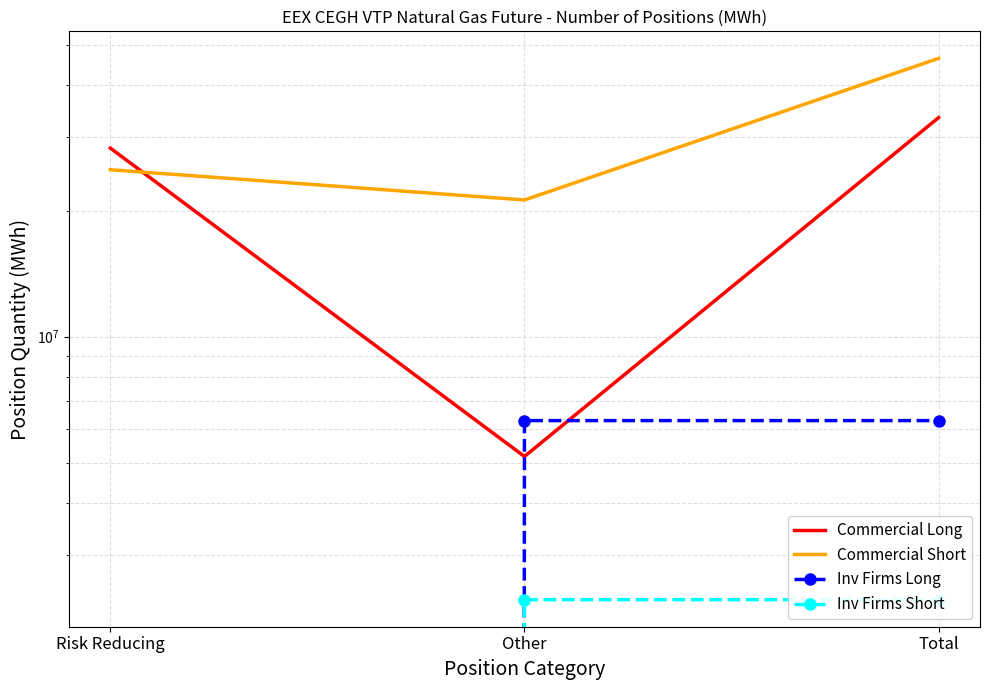

What is the spread (max minus min) of values at Risk Reducing?

28261379